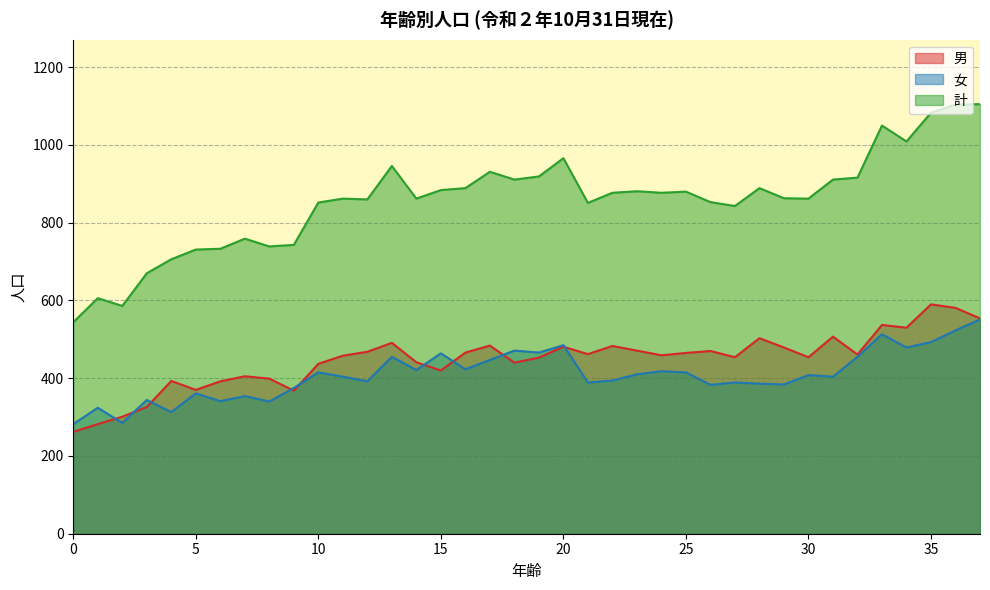

Is it true that 男 equals 677 at 4?

False